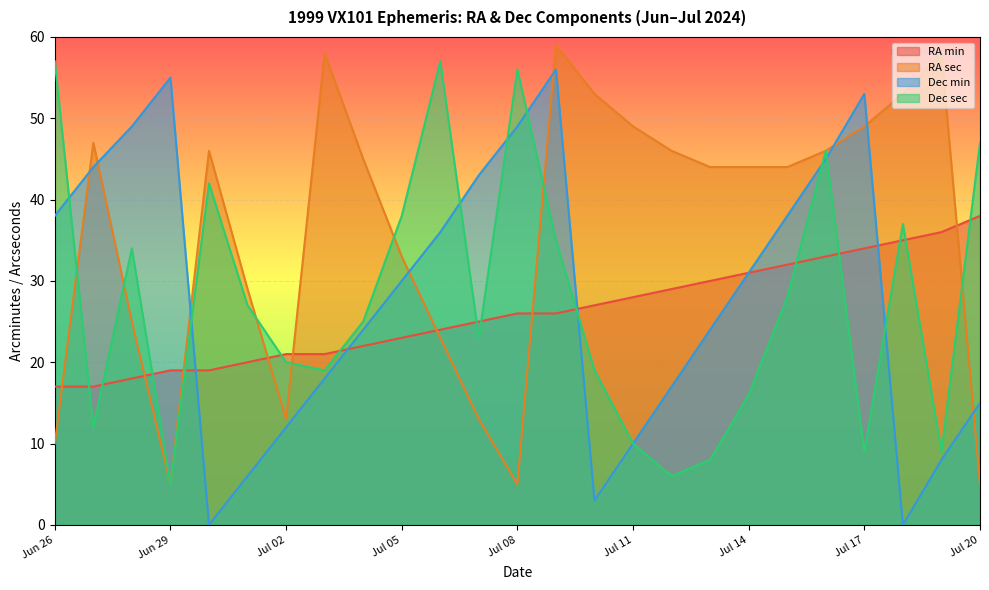

Which has a higher value, Jul 15 or Jul 14?

Jul 15